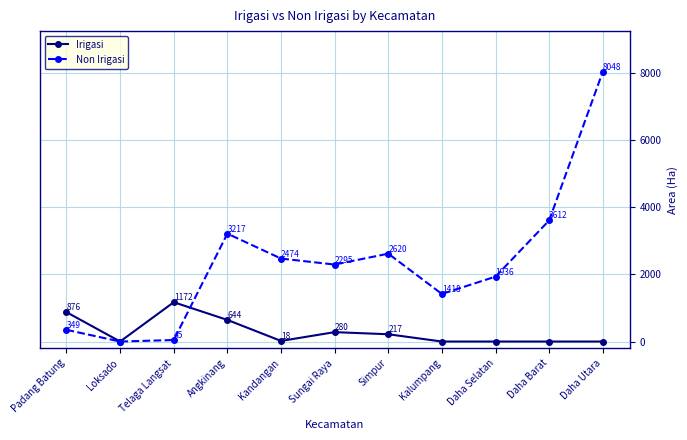

Which series has the widest spread of values?

Non Irigasi